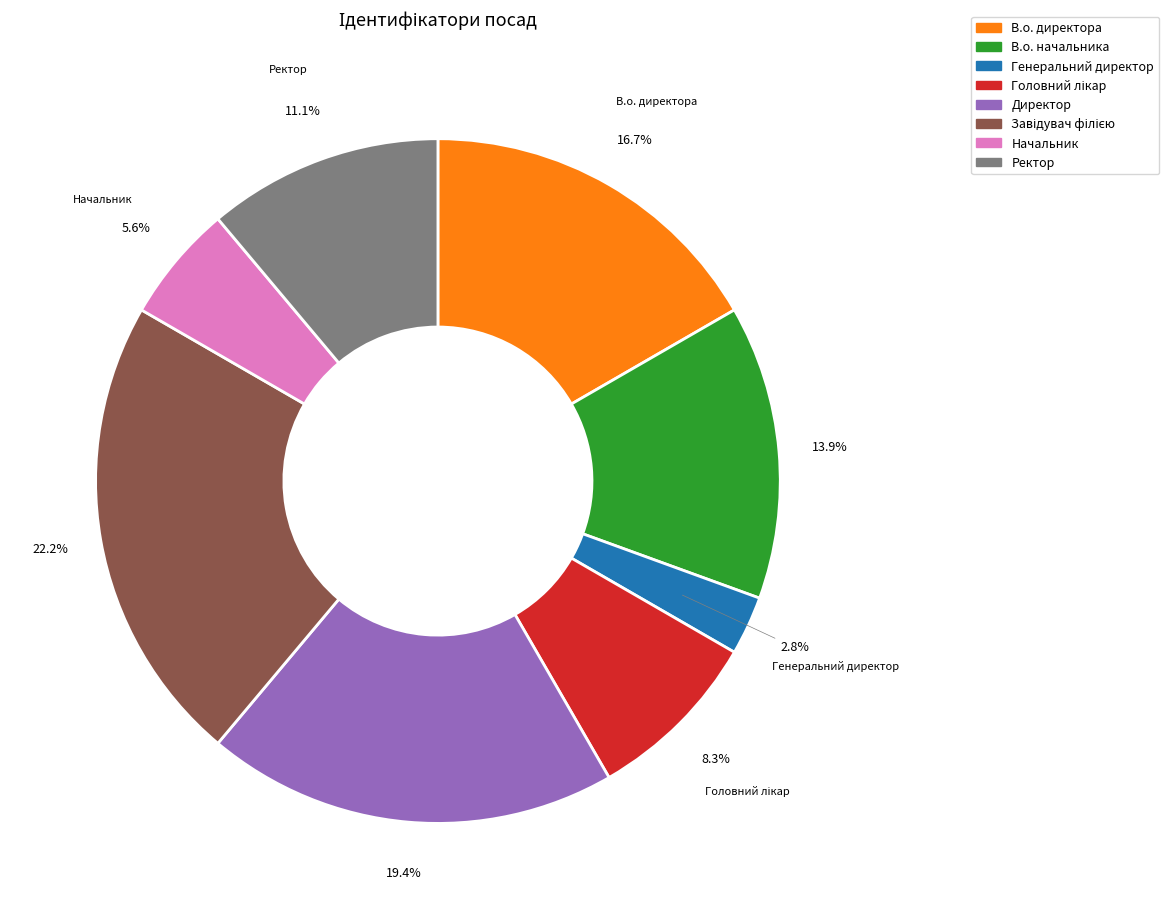

To the nearest percent, what is the difference between the largest and smallest slice percentages?

19%